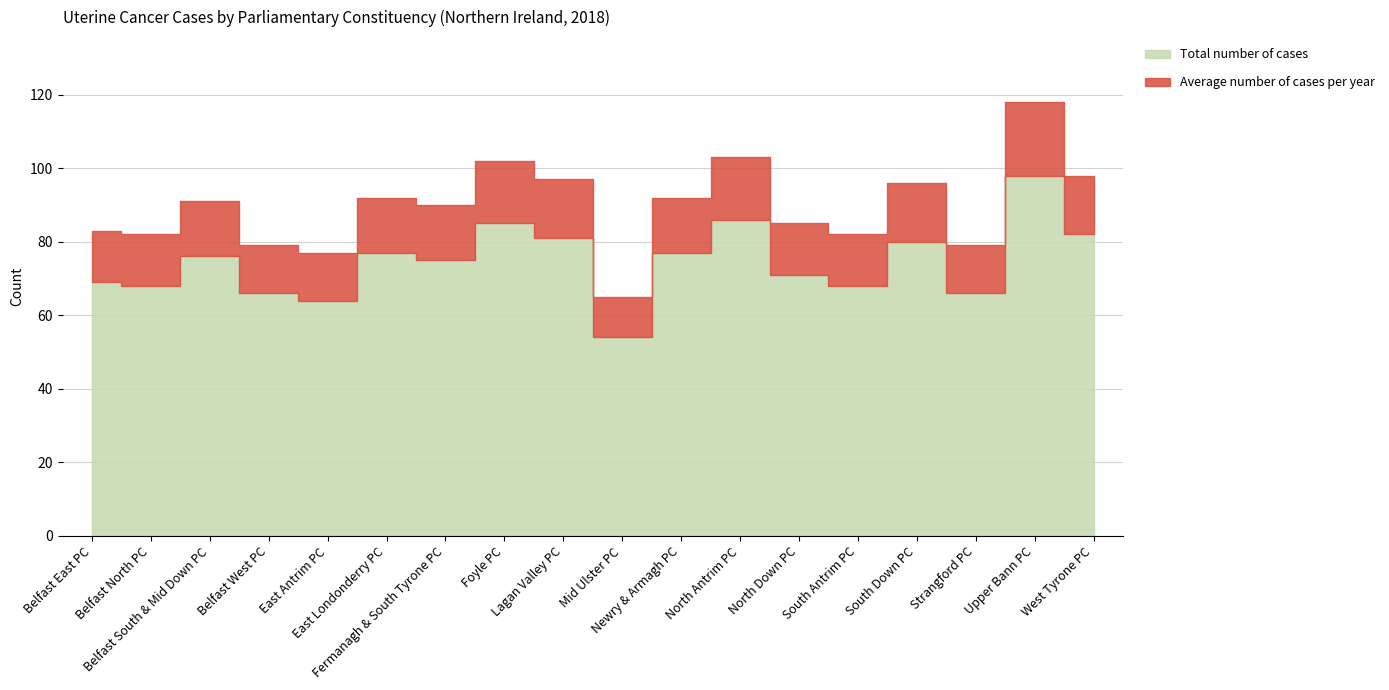

Which category has the highest value in the Average number of cases per year series?

Upper Bann PC